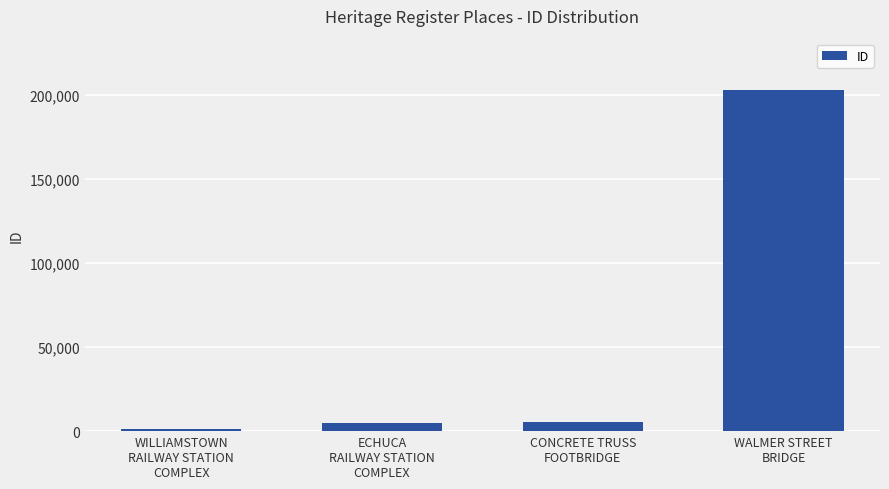

What is the value of the 4th bar from the left?

202835